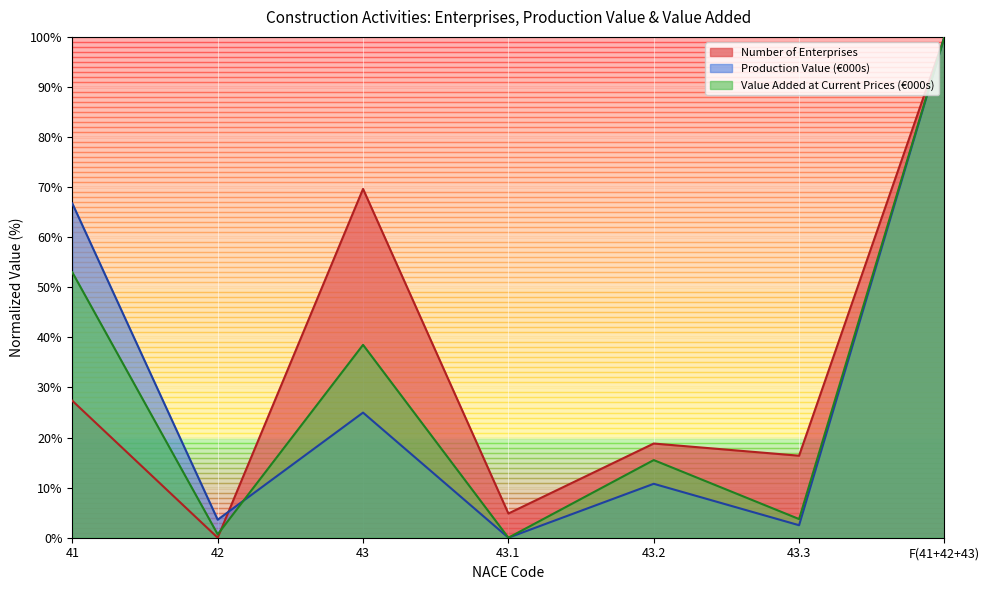

Which series changed the most between 41 and 43?

Number of Enterprises